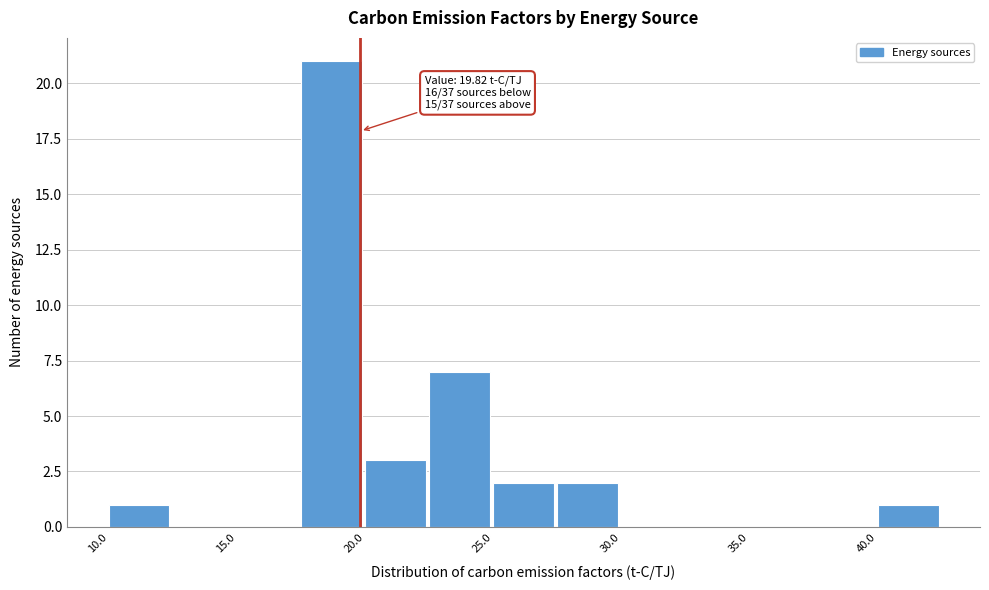

Which range on the x-axis has the tallest bar?

17.5 to 20.0